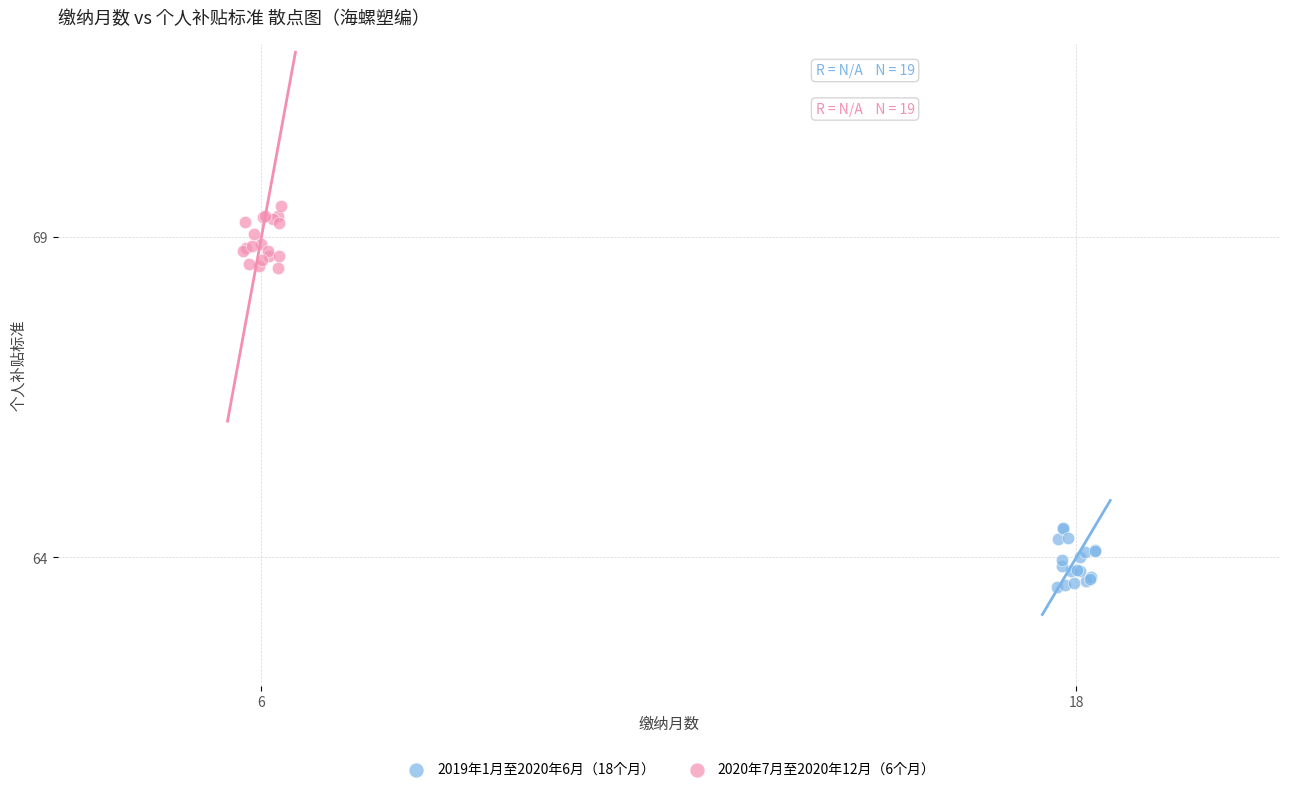

Which series contains the highest Y value?

2020年7月至2020年12月（6个月）